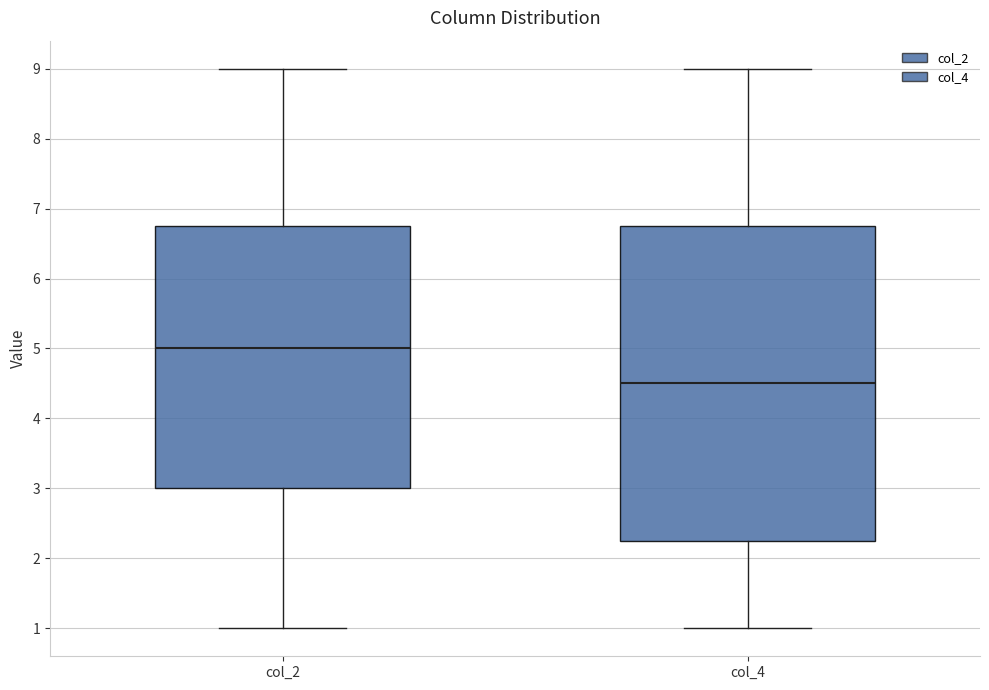

Which box is the tallest, from its lower edge to its upper edge?

col_4